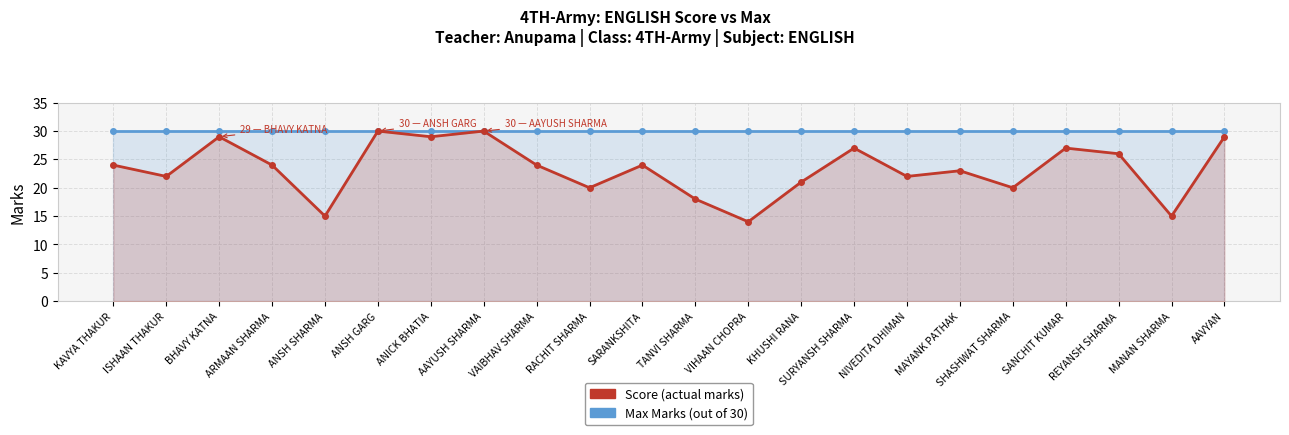

Between KHUSHI RANA and NIVEDITA DHIMAN, which series saw the biggest shift?

Score